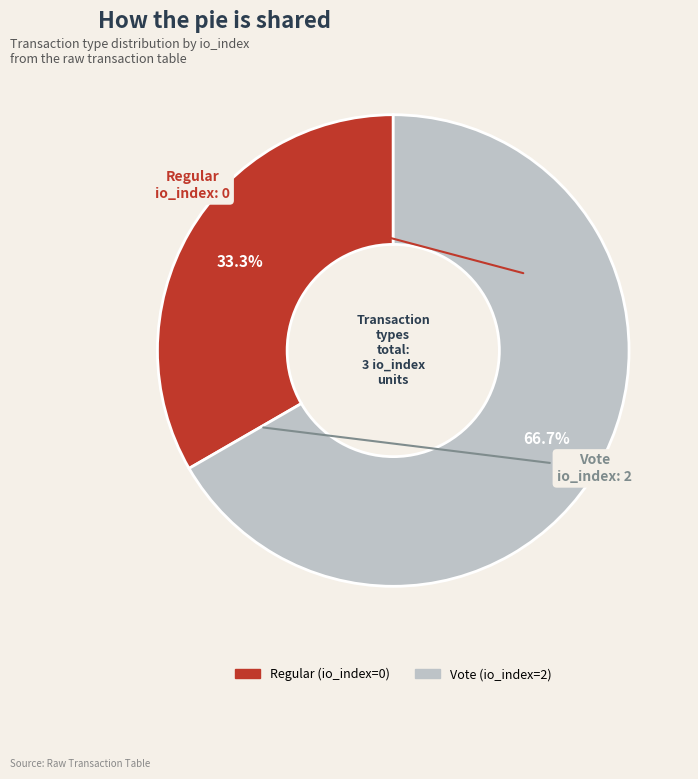

To the nearest percent, what is the combined percentage of Vote and Regular?

100%